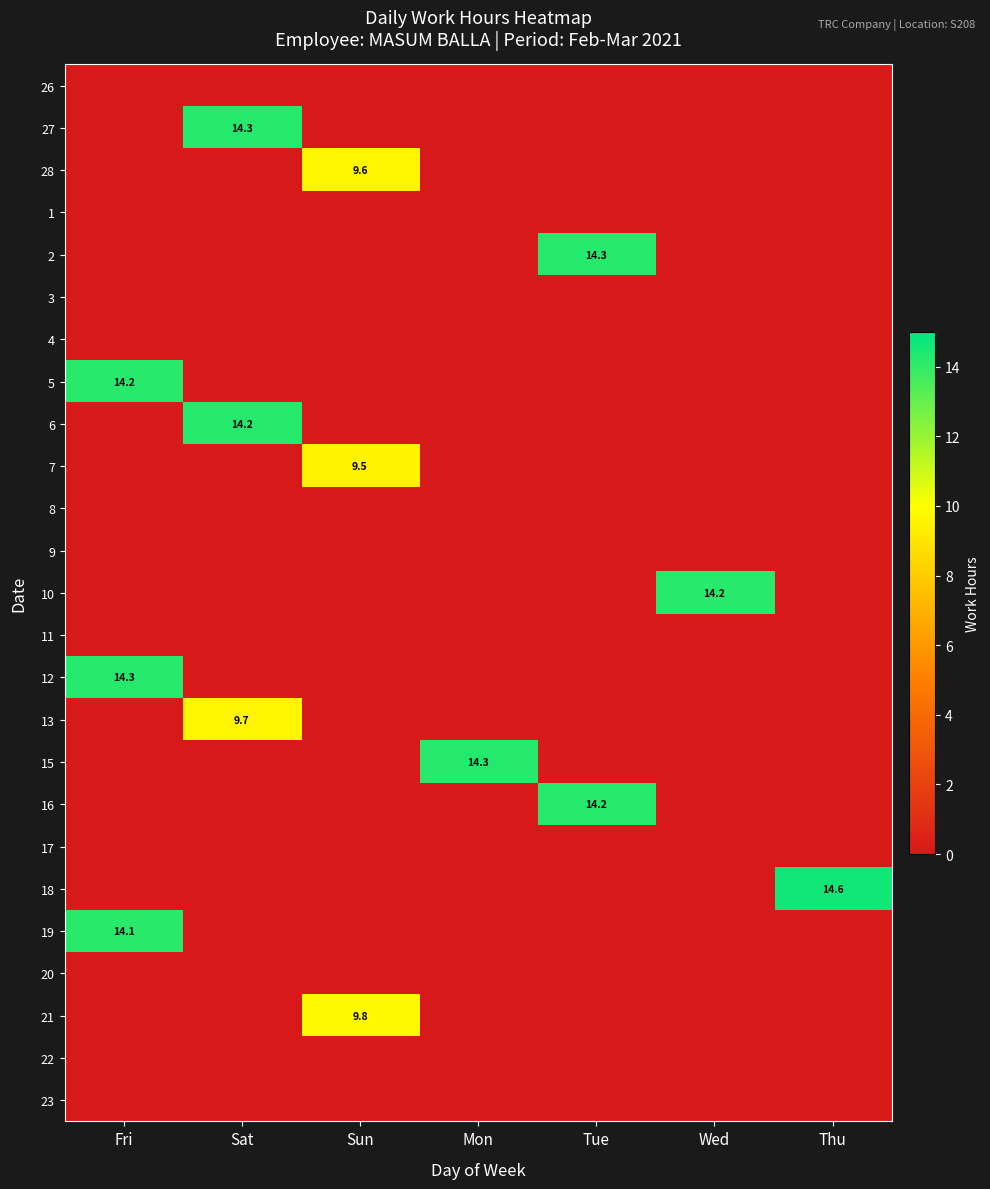

The value of 27 at Sat is 21.5. True or false?

False